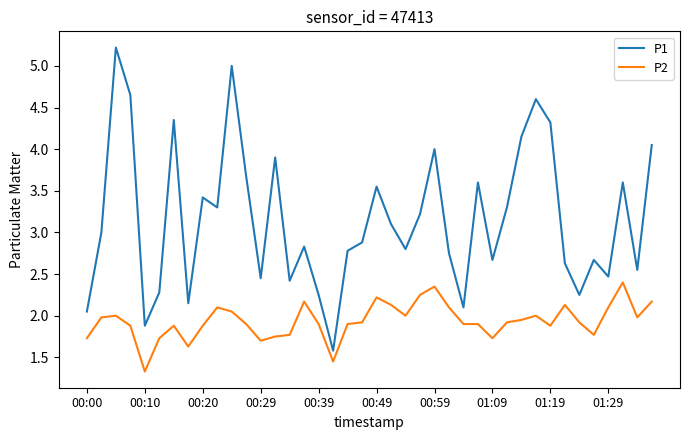

True or false: P1 and P2 cross at least once.

False